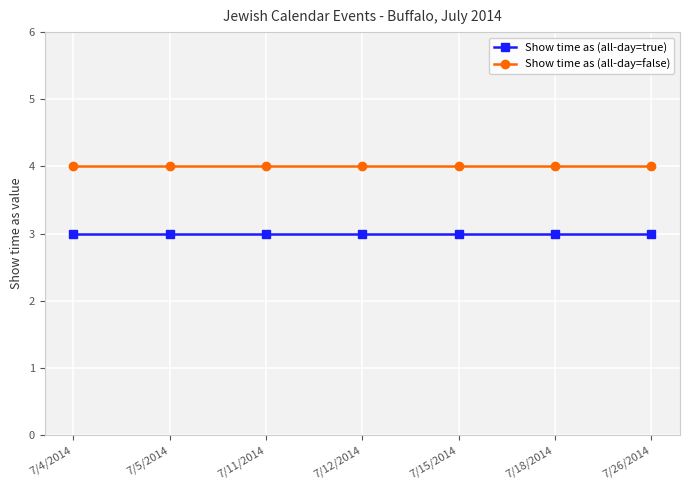

What is the total value across all series at 7/11/2014?

7